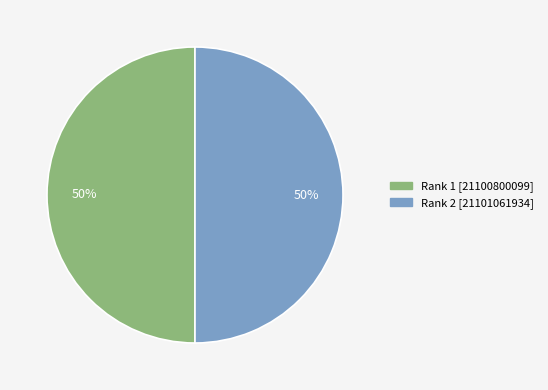

What is the ratio of the value at Rank 2 to the value at Rank 1?

1.0